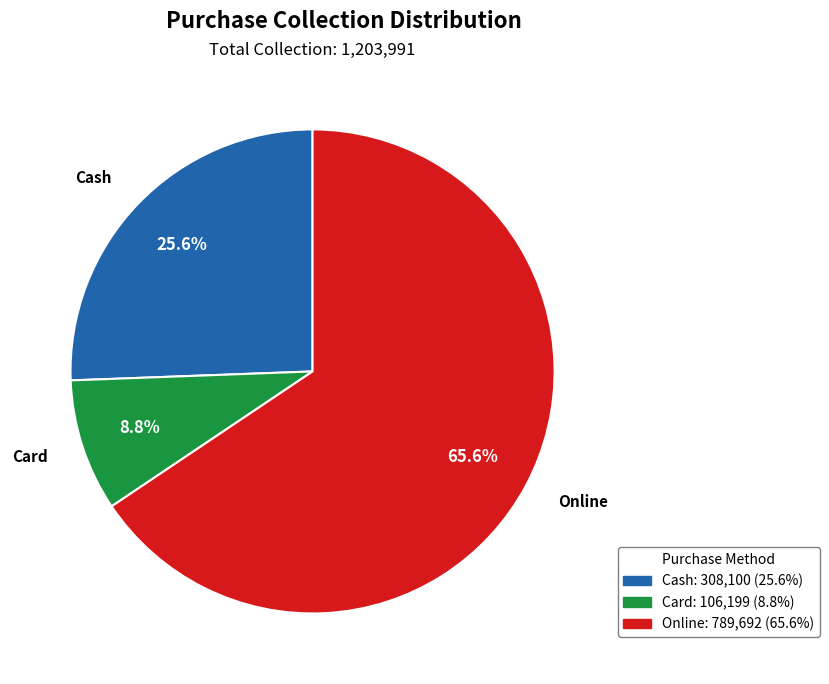

To the nearest percent, what portion does Cash represent?

26%